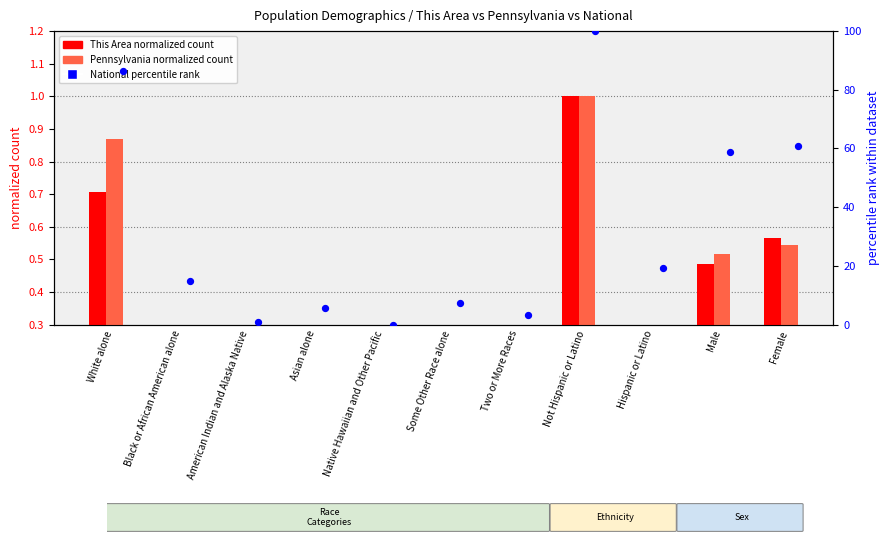

Which series contains the highest Y value?

National percentile rank